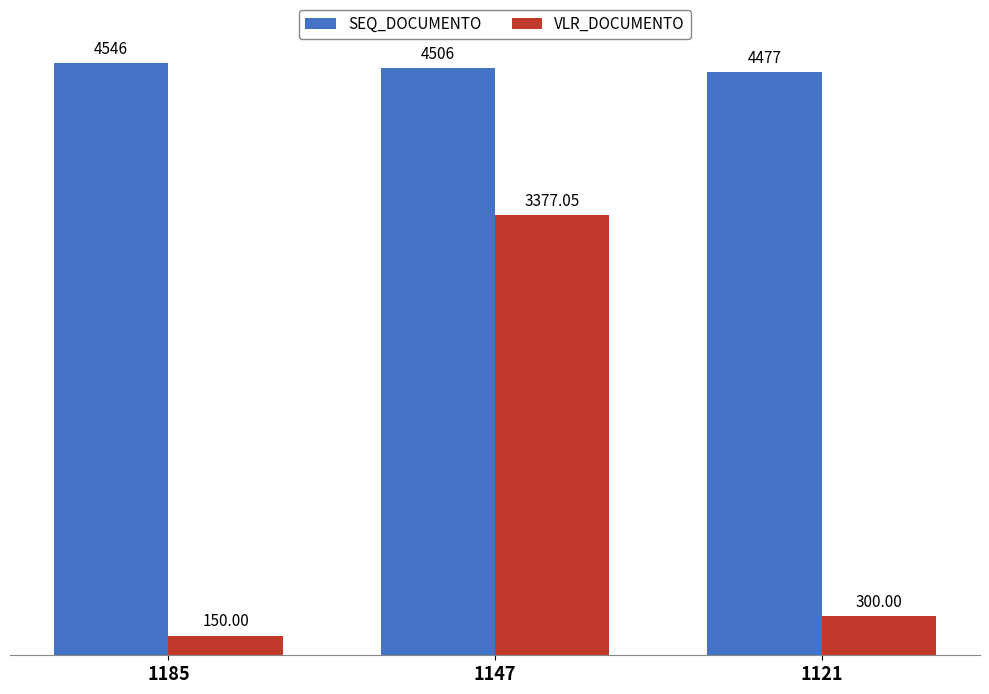

Rank the categories by SEQ_DOCUMENTO value from lowest to highest.

1121, 1147, 1185